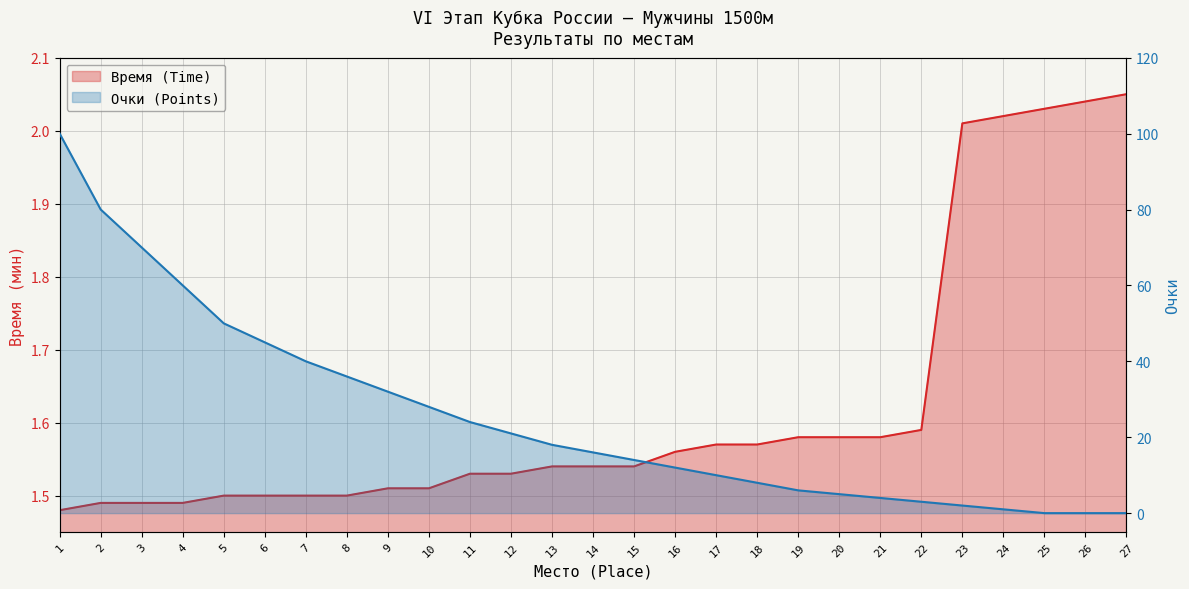

Is the value of Очки (Points) at 12 greater than the value of Время (Time) at 2?

Yes